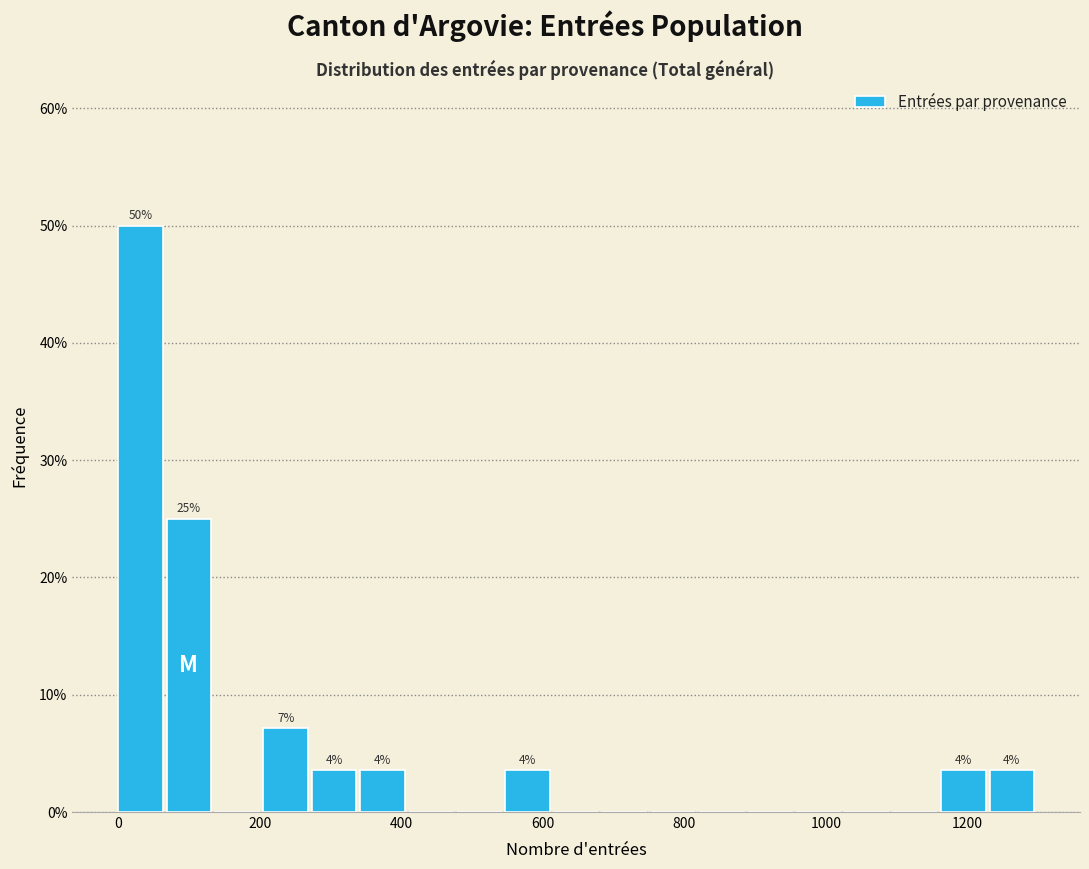

Around what value on the x-axis is the tallest bar? Give the approximate position of its centre, as read against the axis.

40